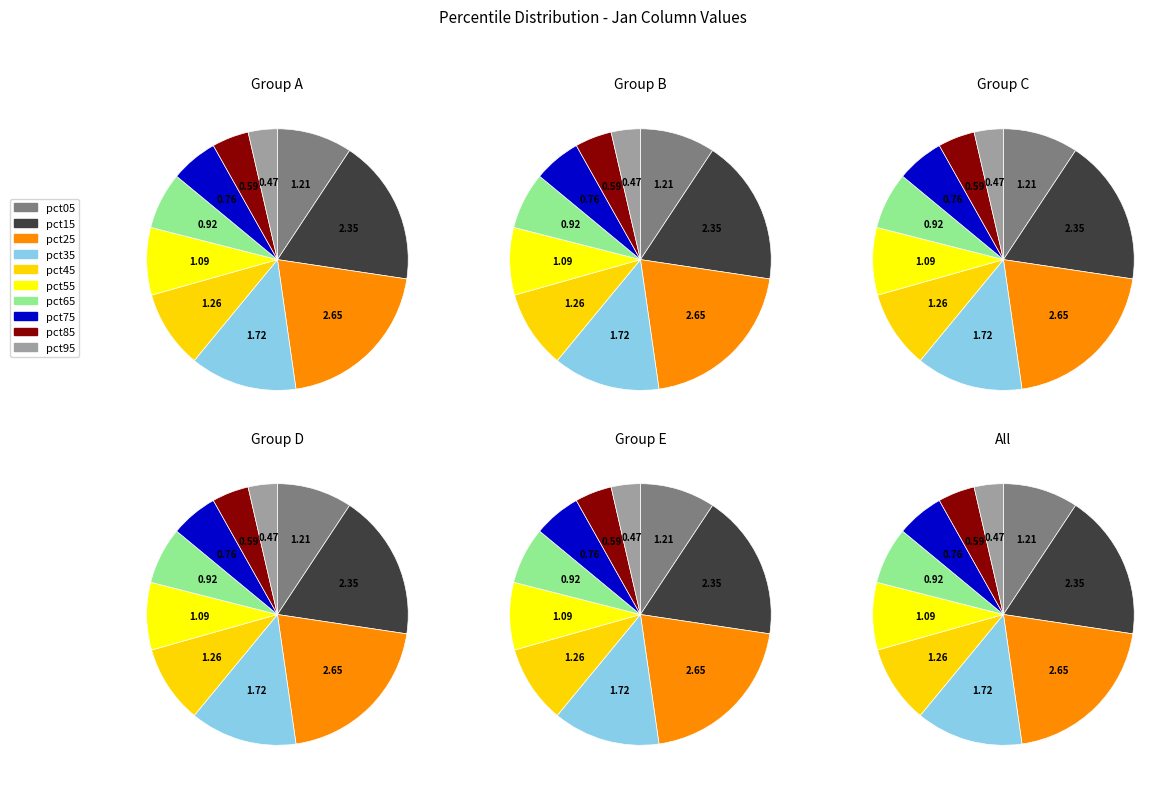

The pct35 slice represents 1% of the pie. True or false?

False